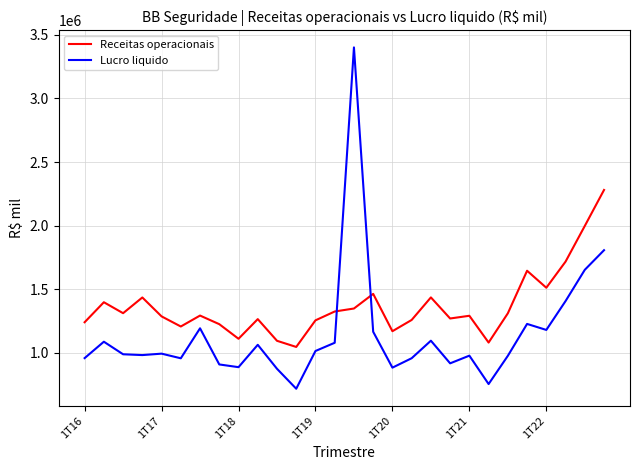

Which series has the widest spread of values?

Lucro liquido